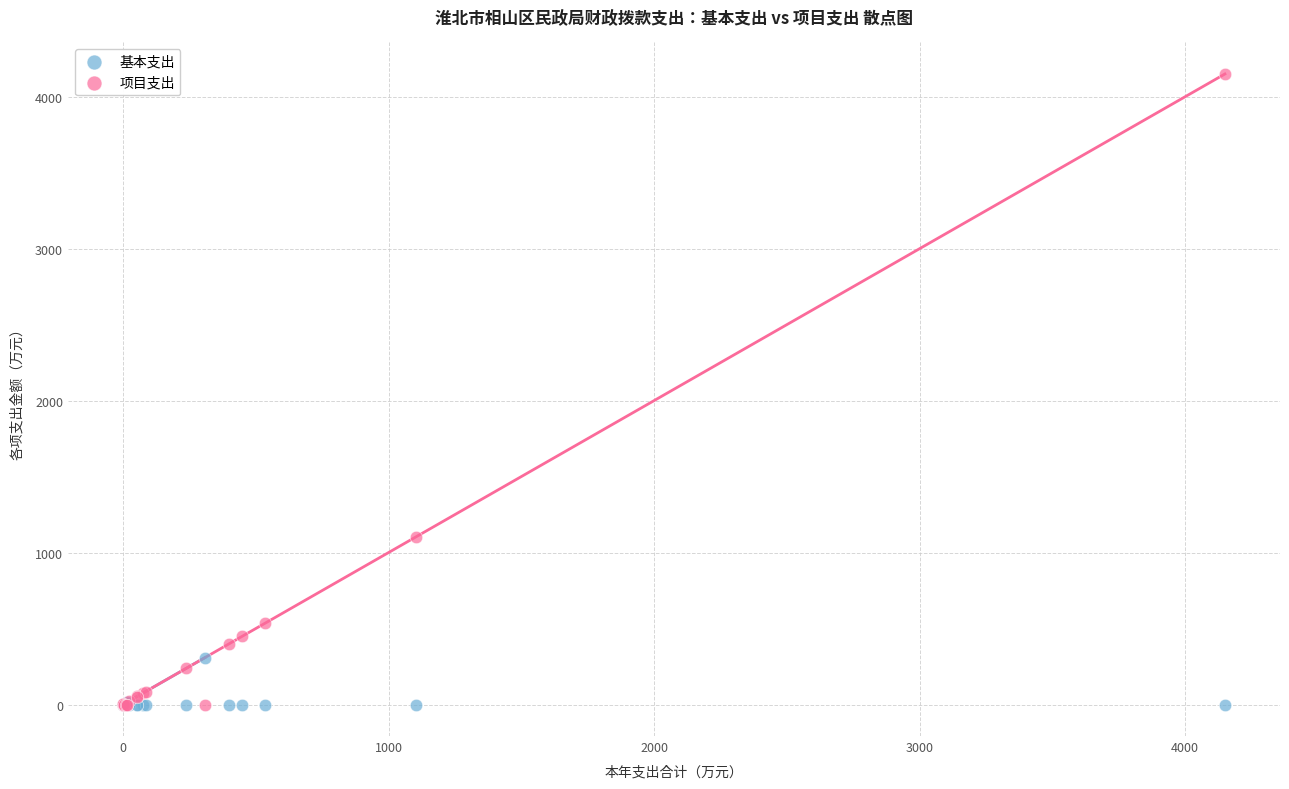

Which series contains the highest Y value?

项目支出